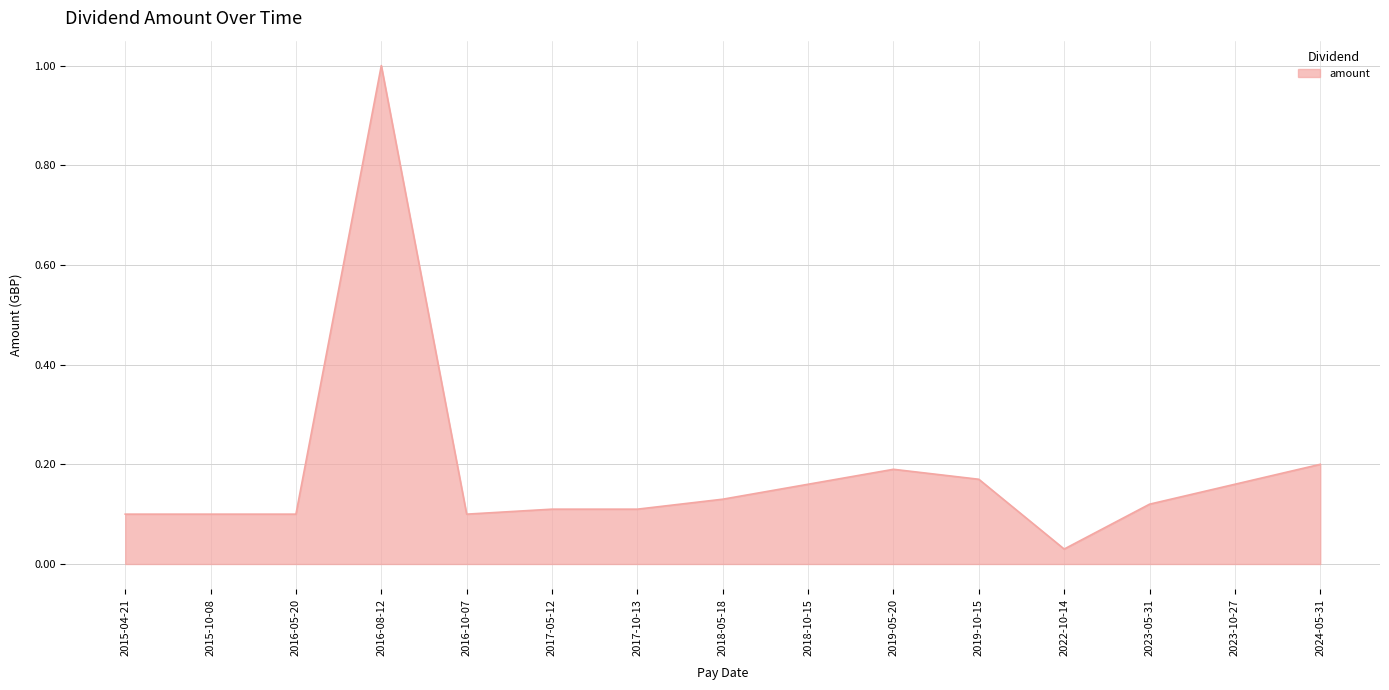

True or false: the data shows 0.2 at 2023-10-27.

True